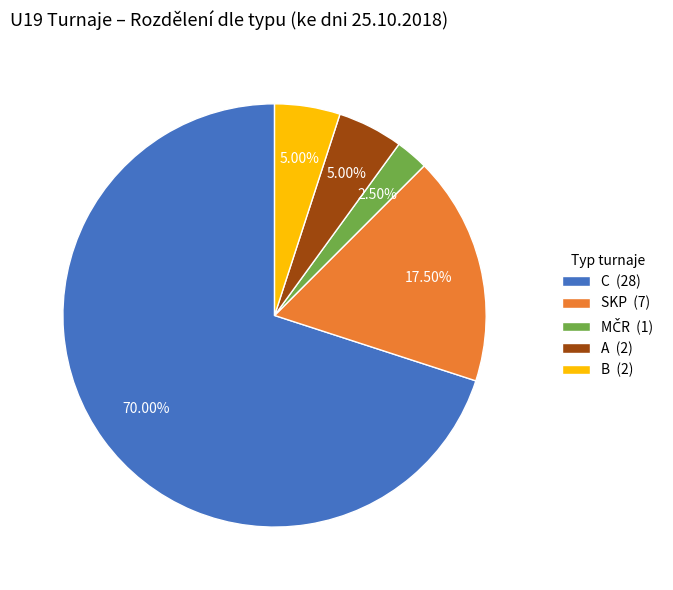

How many segments does this pie chart have?

5